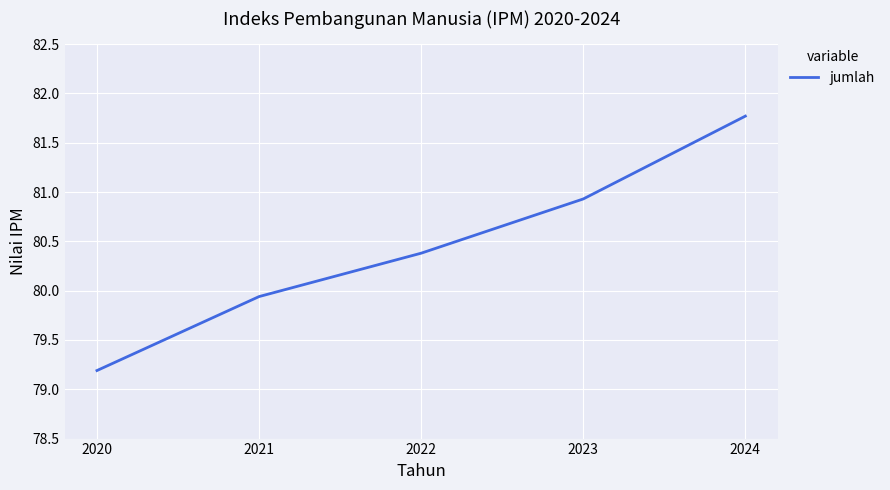

True or false: the data has more than 0 interior local peaks.

False